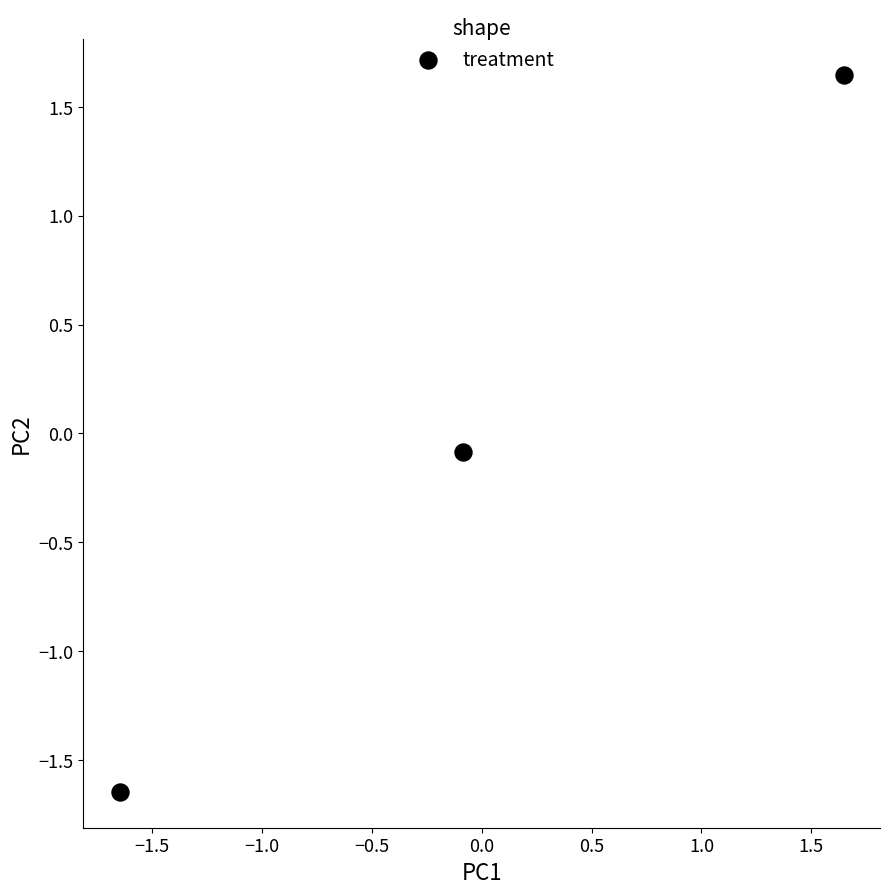

What is the range of Y values (max minus min)?

3.3